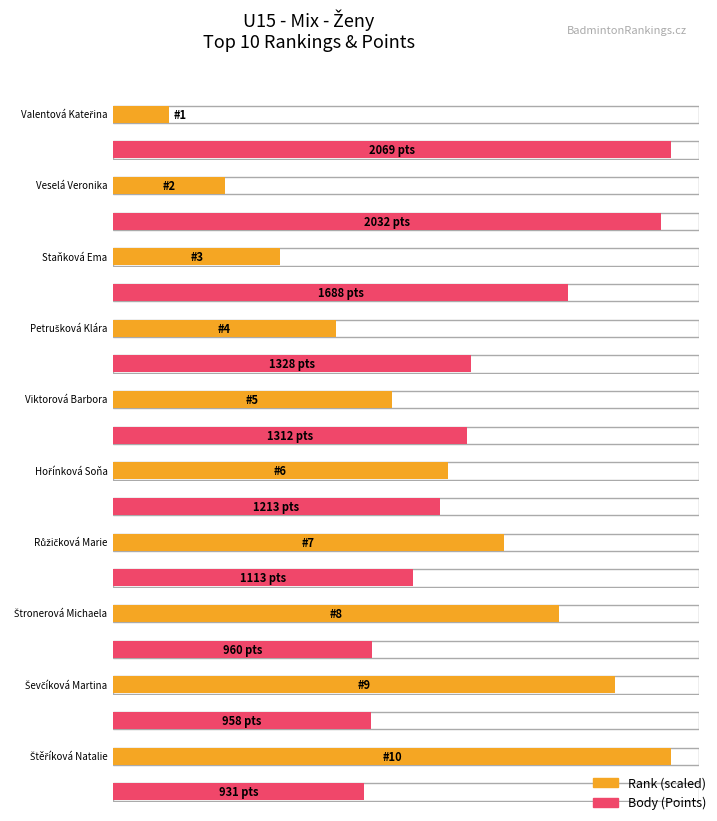

What is the difference between the second highest and minimum values in the Body series?

1101